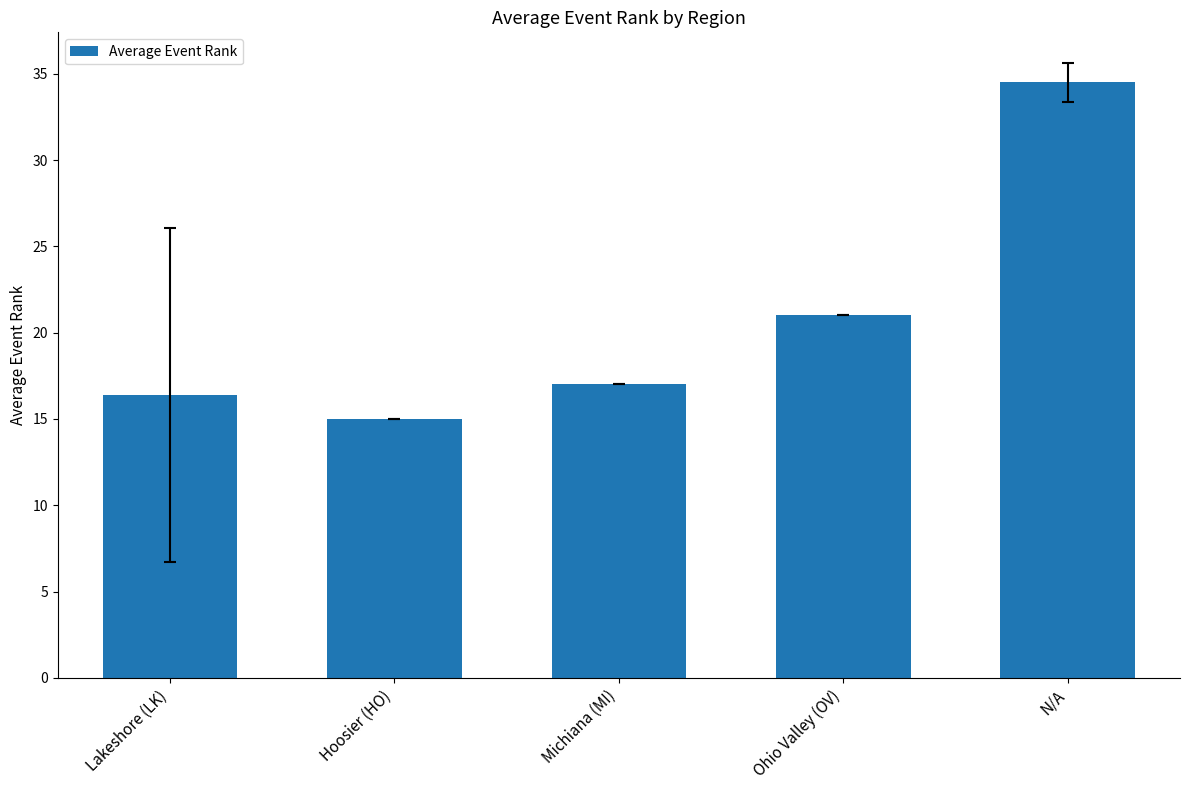

How many bars are there in total?

5